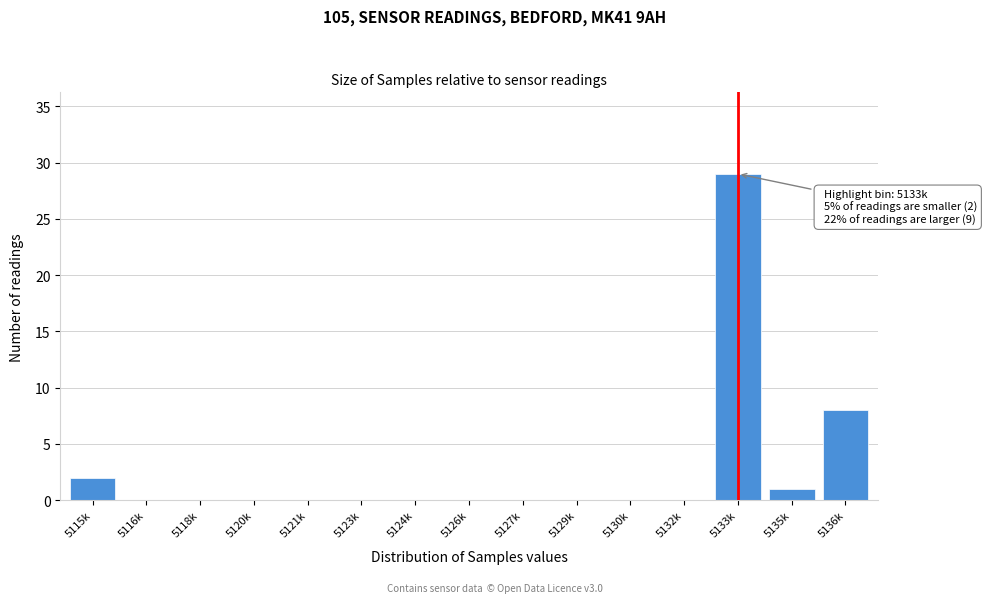

Reading left to right, transcribe all the data shown in this chart.

5115k=2	5116k=0	5118k=0	5120k=0	5121k=0	5123k=0	5124k=0	5126k=0	5127k=0	5129k=0	5130k=0	5132k=0	5133k=29	5135k=1	5136k=8